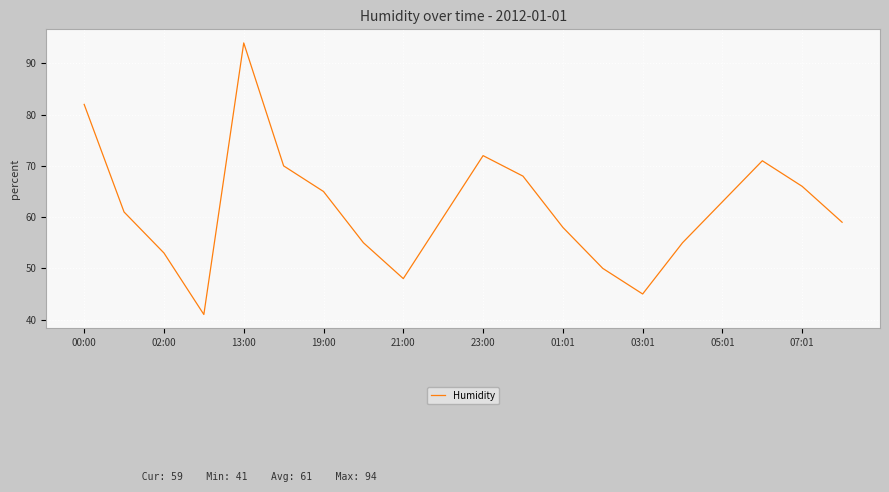

What is the smallest value displayed?

41